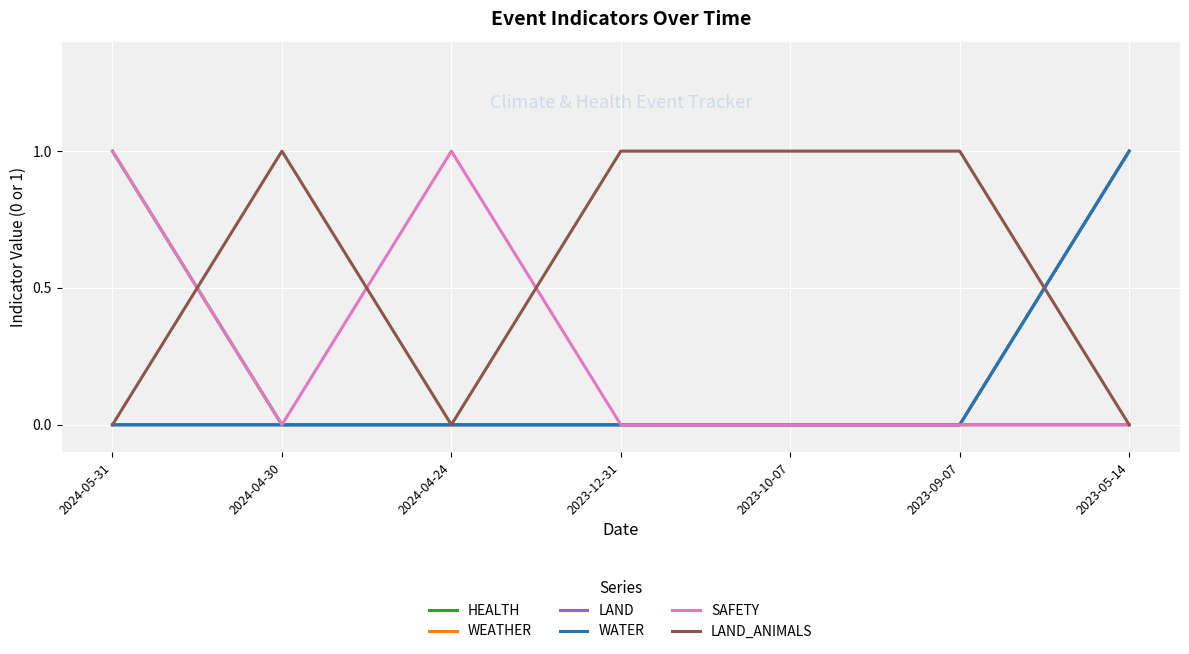

Is this an area chart (filled region under the line)?

No